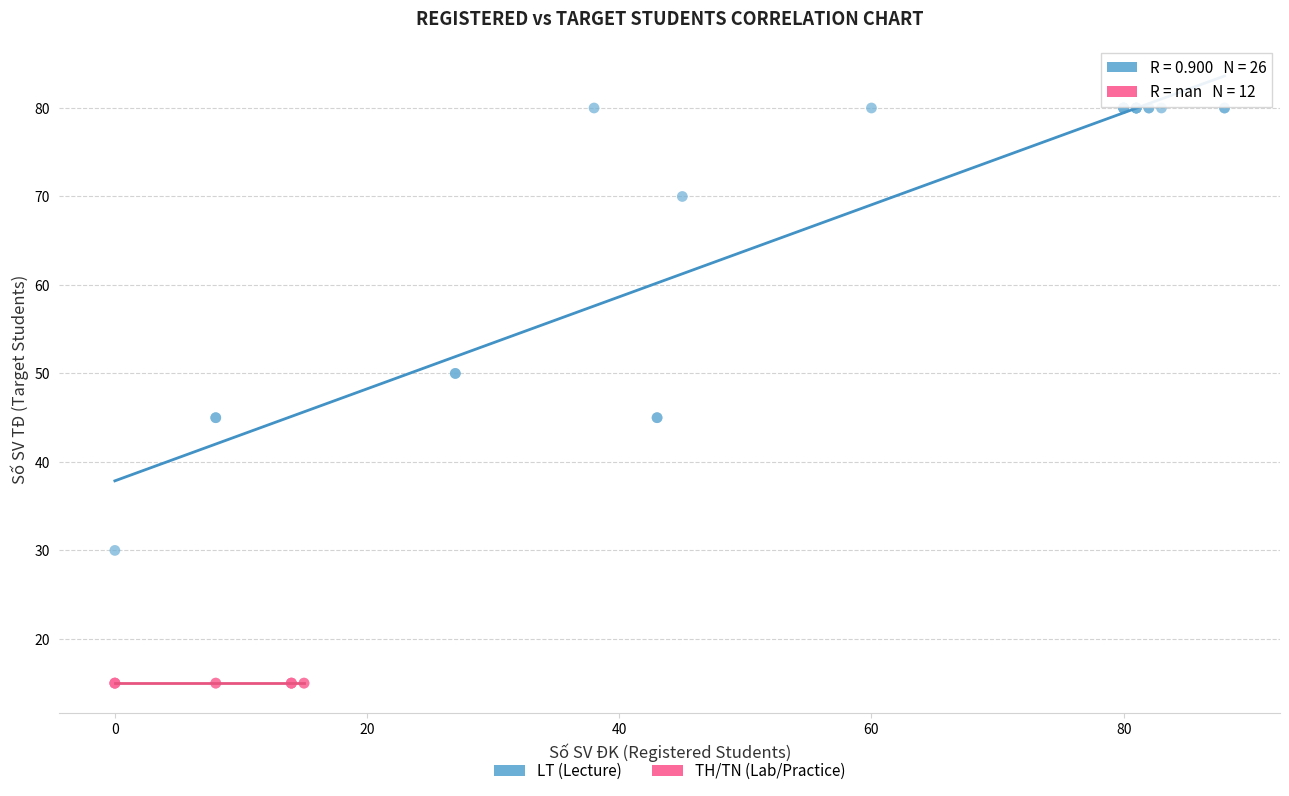

Which series contains the highest Y value?

LT (Lecture)